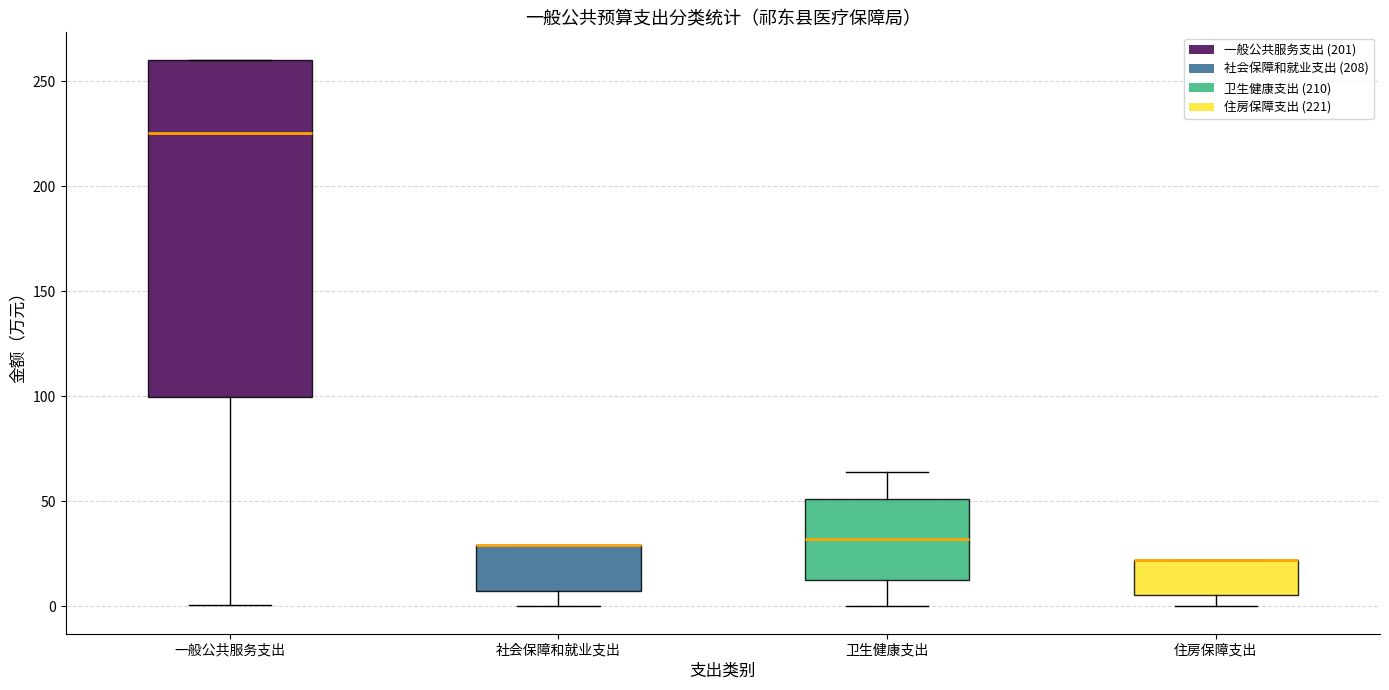

Which box is the tallest, from its lower edge to its upper edge?

一般公共服务支出